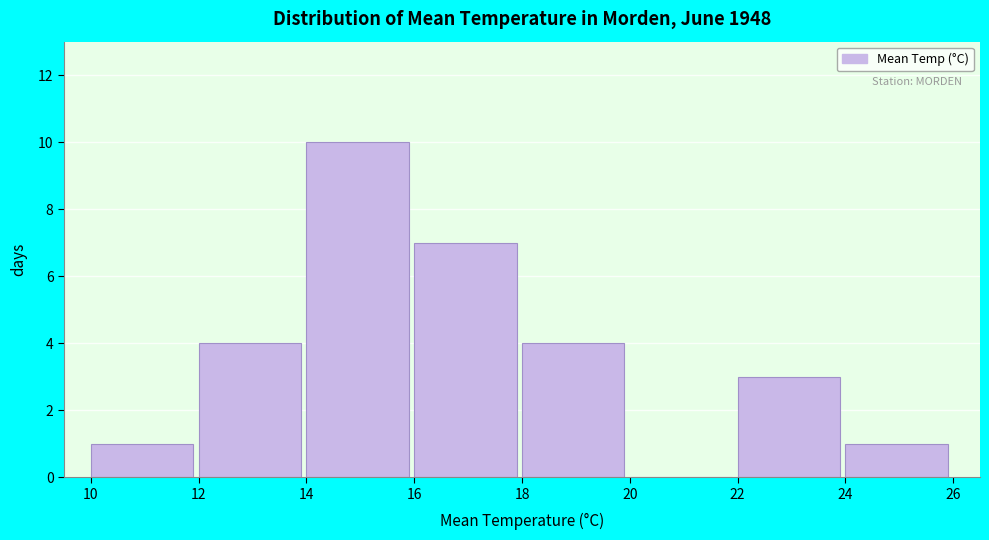

Reading left to right, transcribe this chart: for each bar, give the range it covers on the x-axis and its height. The values are not printed on the chart, so give them approximately, as read against the axis.

10 to 12: 1
12 to 14: 4
14 to 16: 10
16 to 18: 7
18 to 20: 4
20 to 22: 0
22 to 24: 3
24 to 26: 1